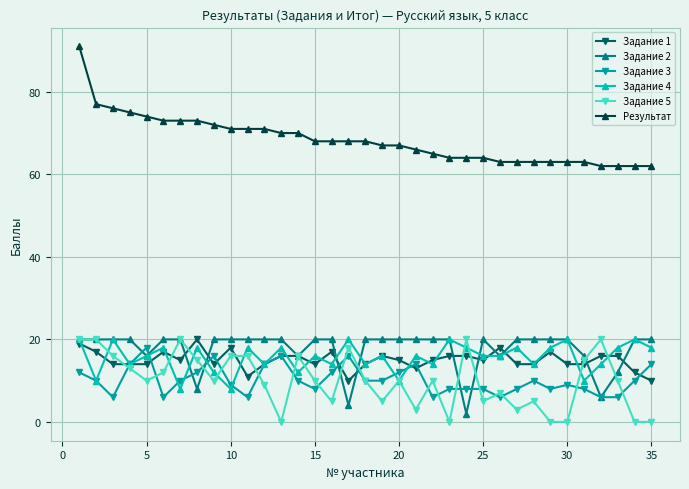

Which series has the widest spread of values?

Результат